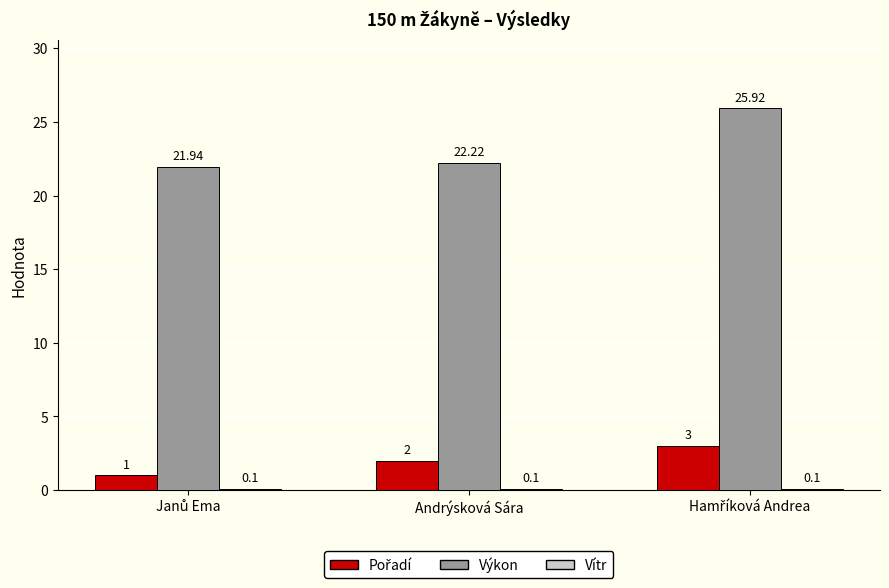

What is the difference between the maximum and minimum values in the Výkon series?

4.0